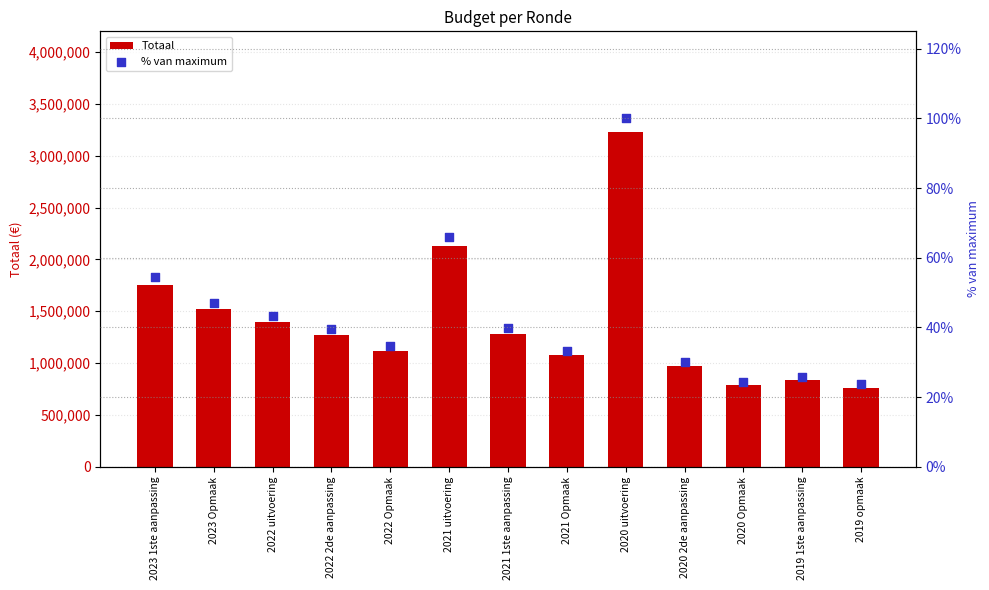

Which series contains the lowest Y value?

% van maximum